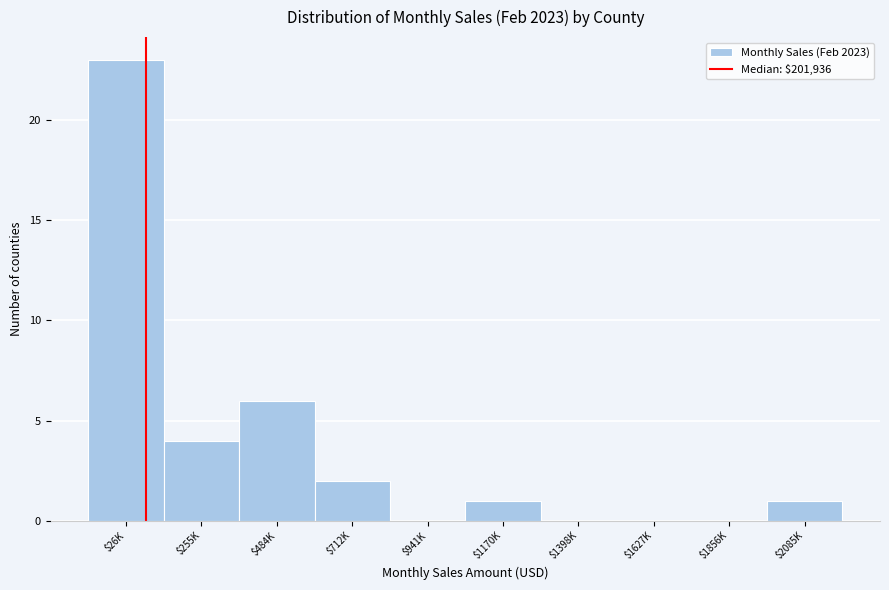

What is the approximate value at $484K, to the nearest 10?

10